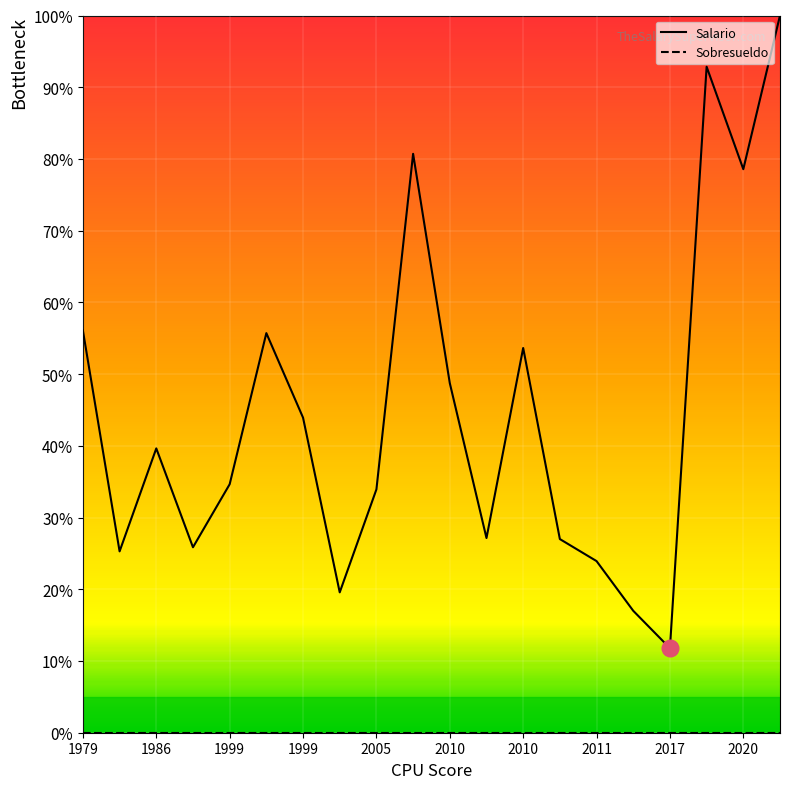

What is the lowest value of the Salario series?

11.8